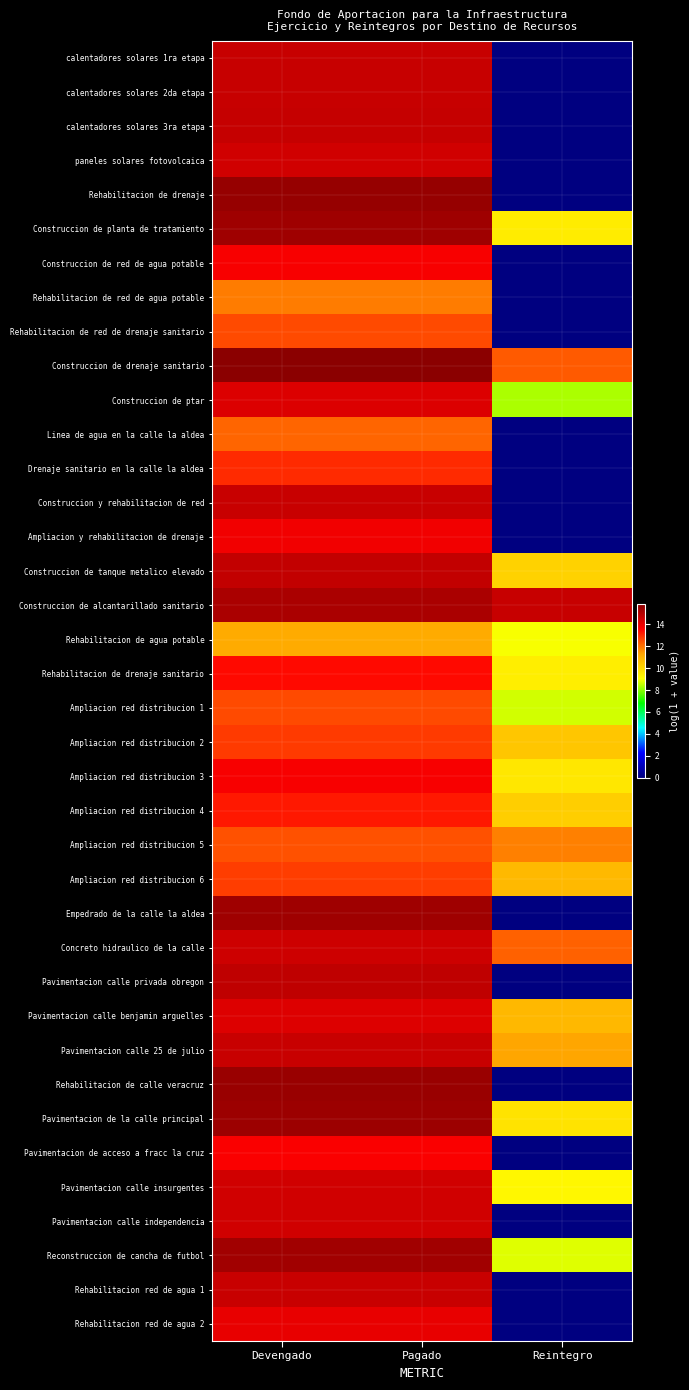

How many series are shown in this chart?

38